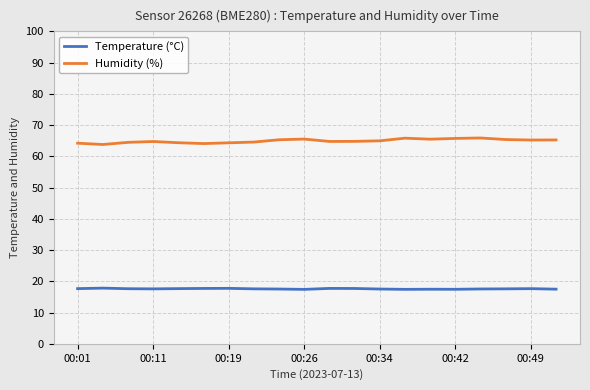

What is the highest value of the Temperature (°C) series?

17.8